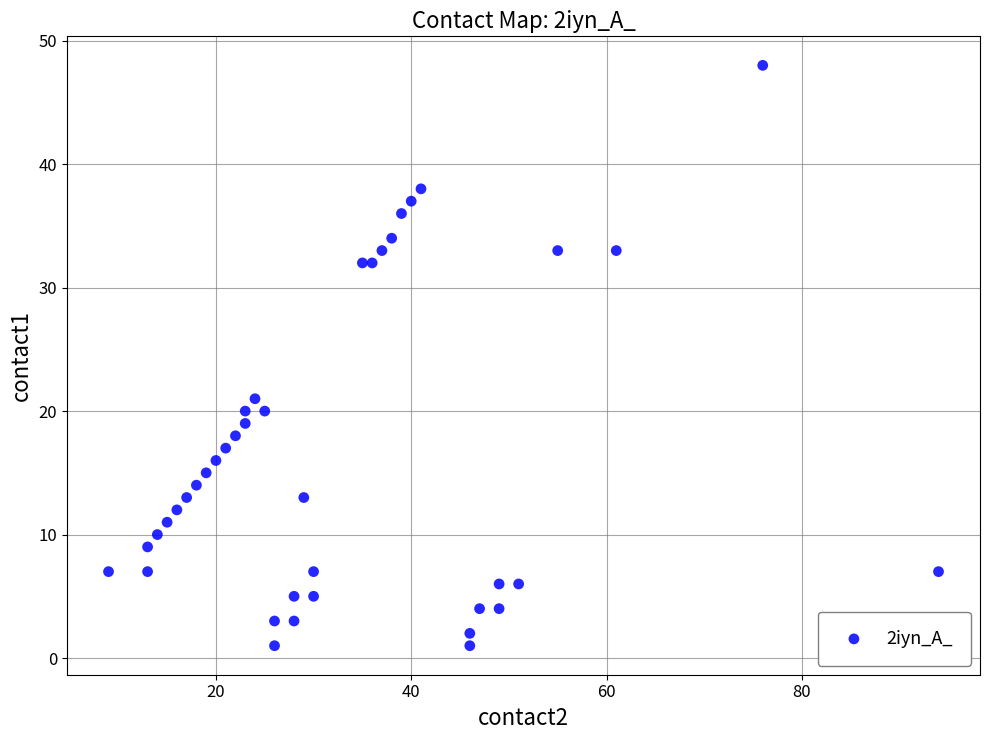

What Y value in the scatter plot is closest to 24?

21